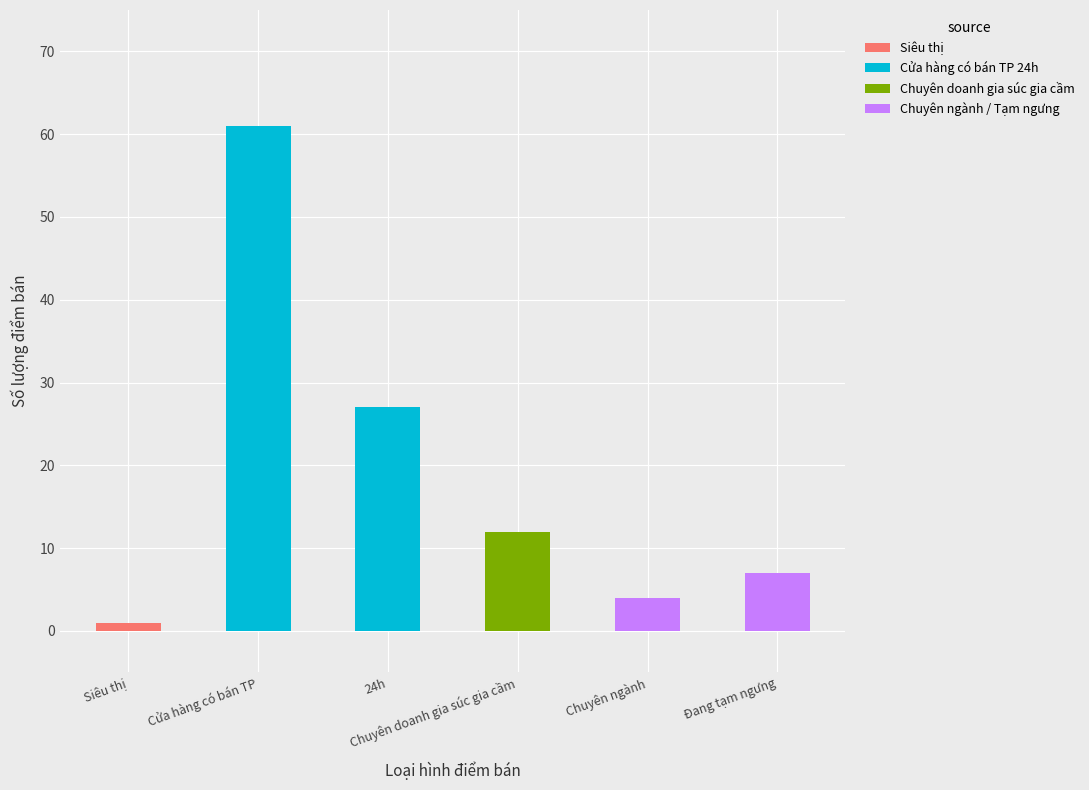

Count the number of categories in the chart.

6